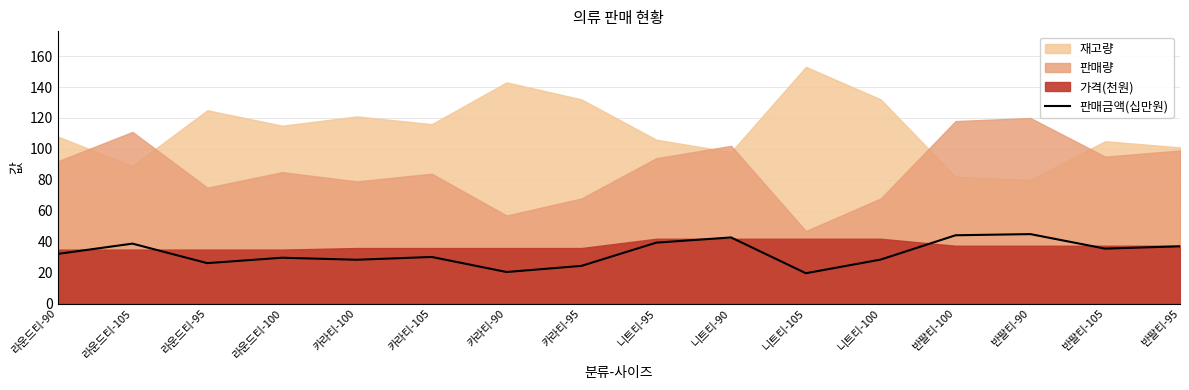

How many lines are shown in the chart?

1